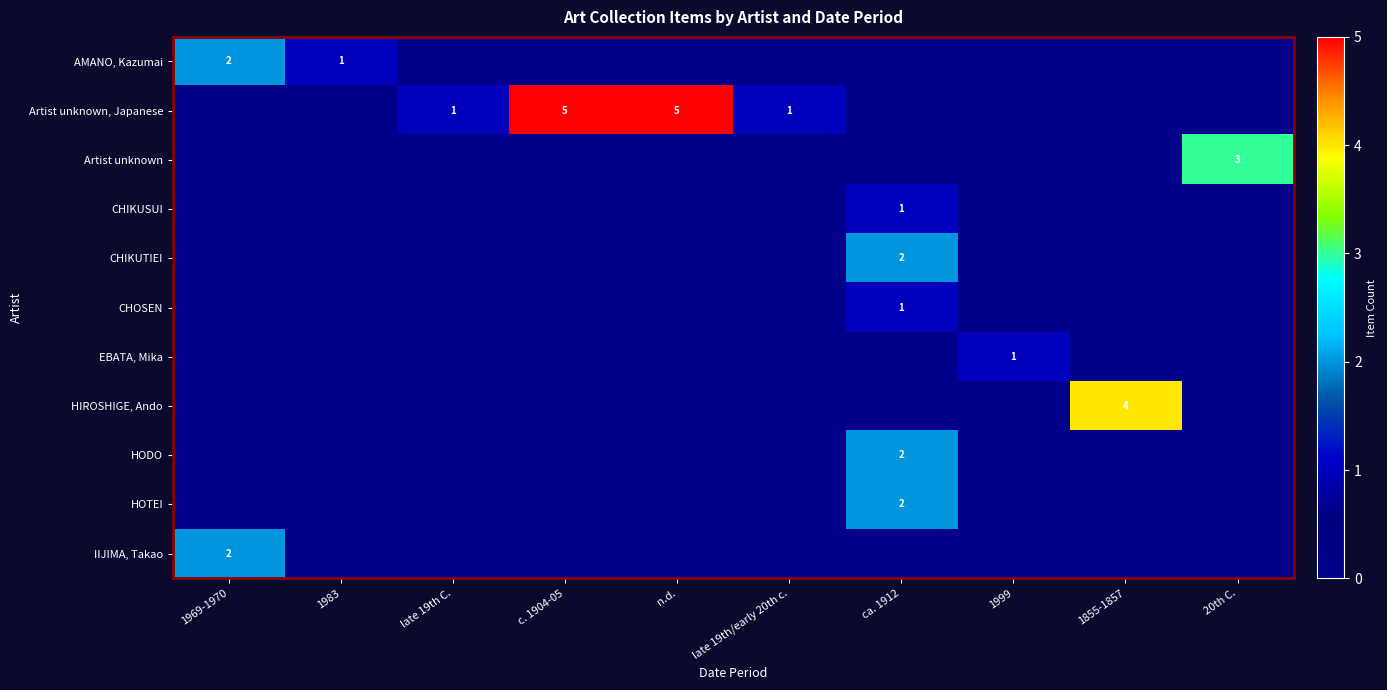

The value of IIJIMA, Takao at 1969-1970 is 3. True or false?

False